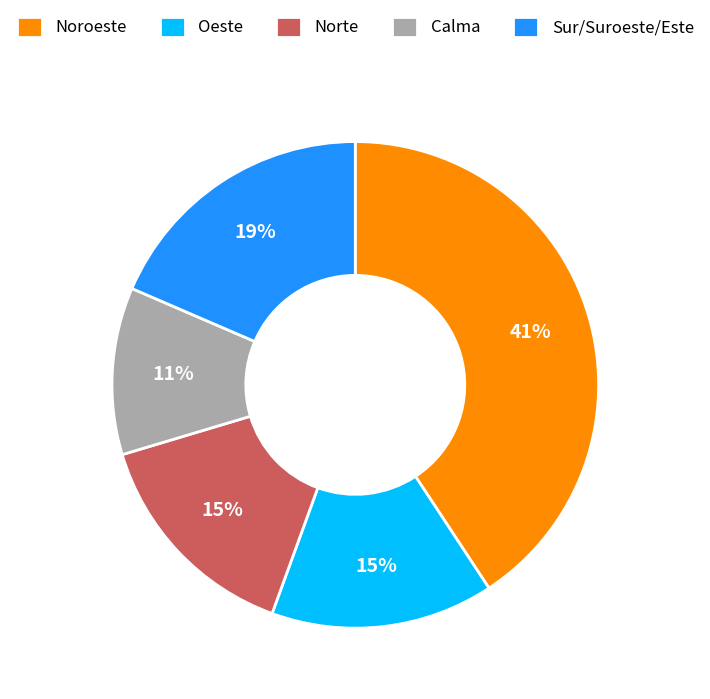

Is the sum of Sur/Suroeste/Este and Noroeste greater than half?

Yes